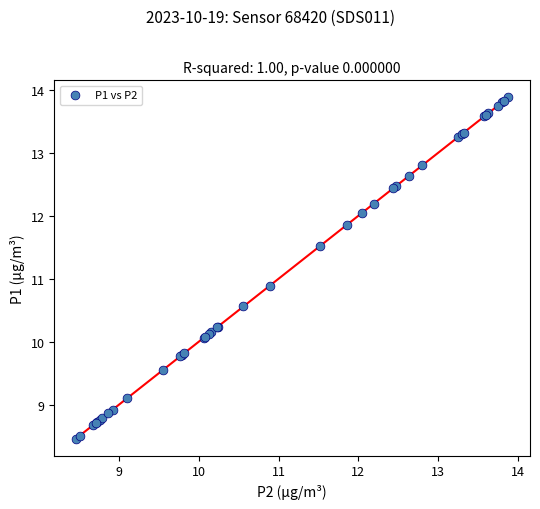

What Y value in the scatter plot is closest to 11?

10.9